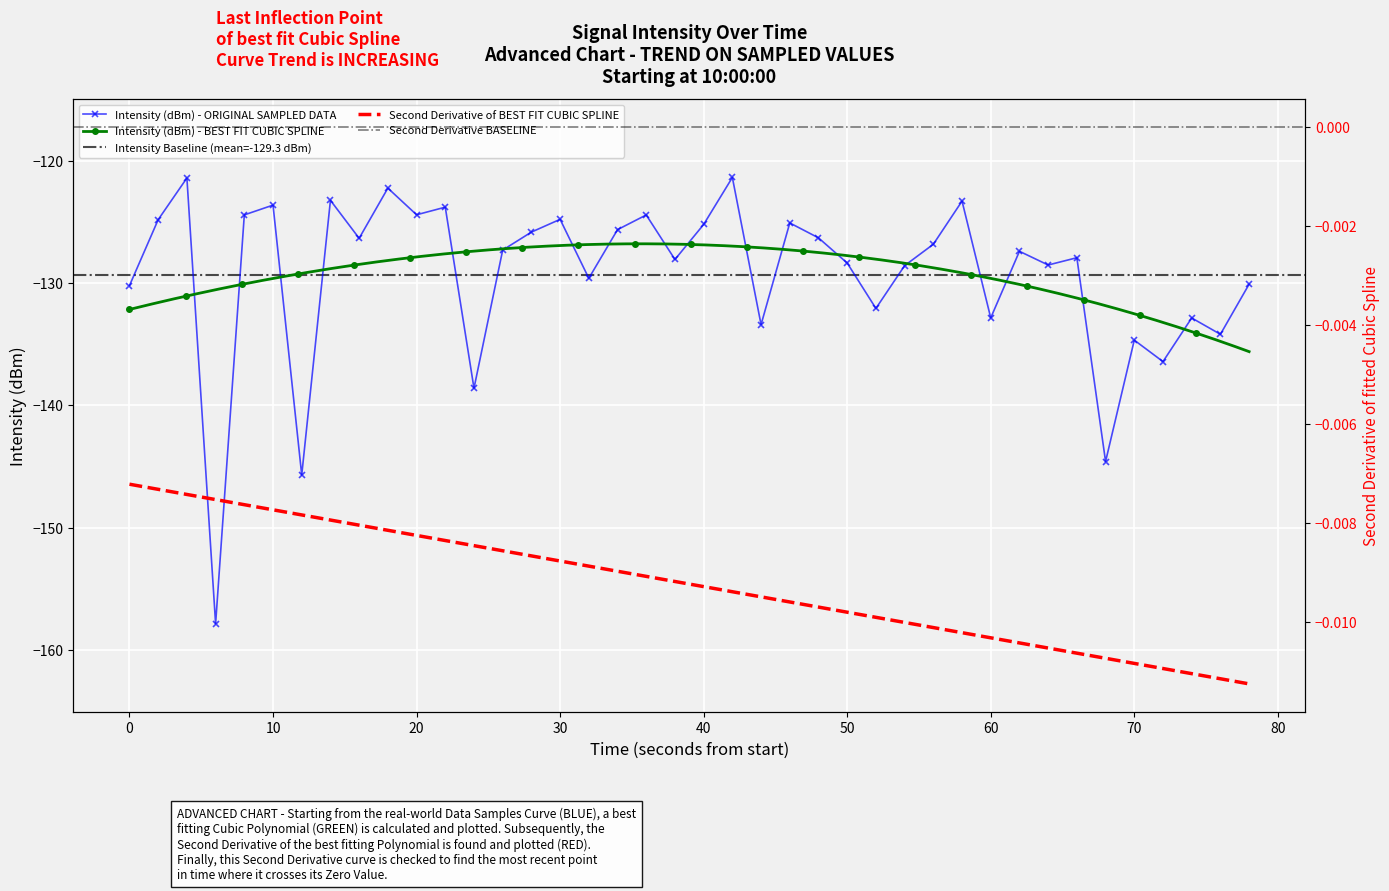

How many data points are above -127?

19